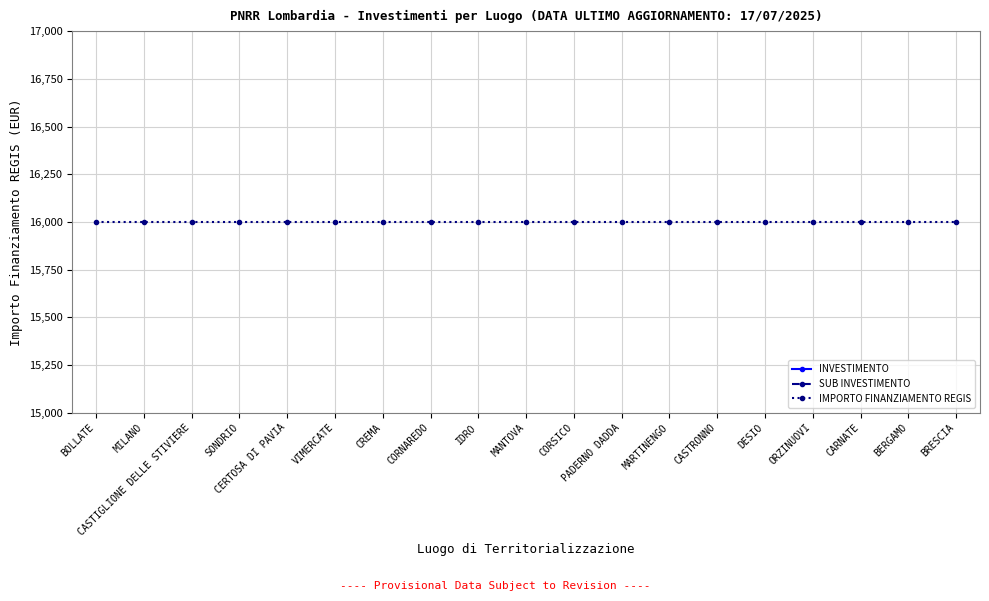

True or false: INVESTIMENTO has a value of 5.5 at BERGAMO.

False